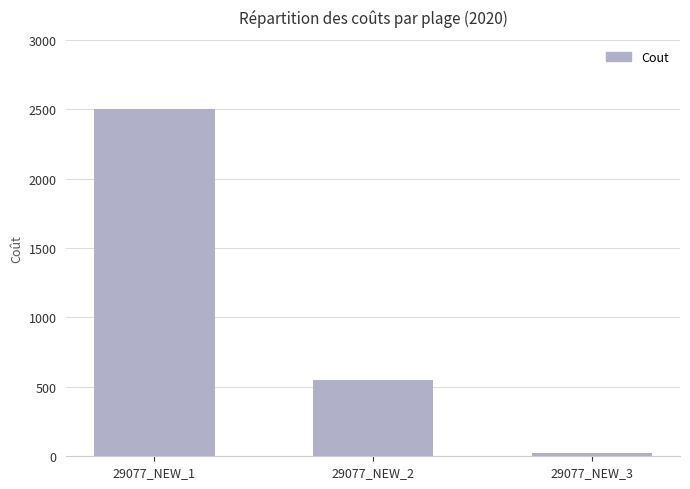

What is the difference between the maximum and second lowest values?

1953